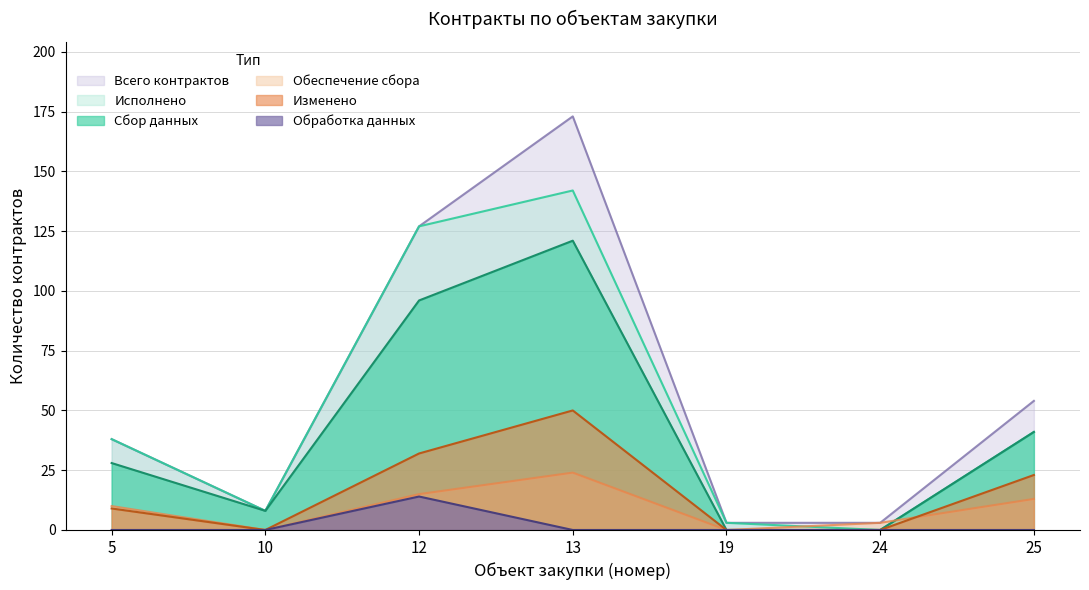

Does the chart have visible grid lines?

Yes